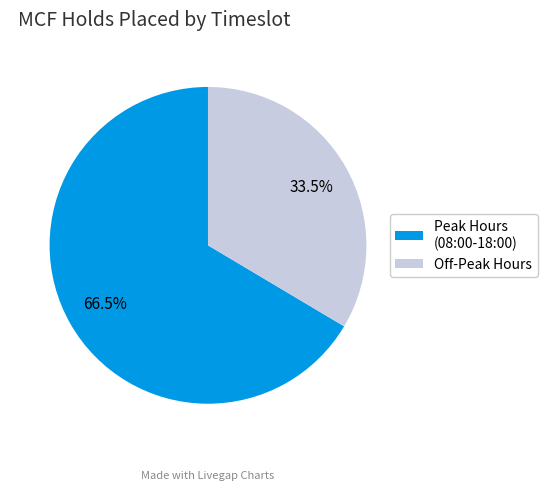

Do Off-Peak Hours and Peak Hours (08:00-18:00) together represent more than half of the pie?

Yes